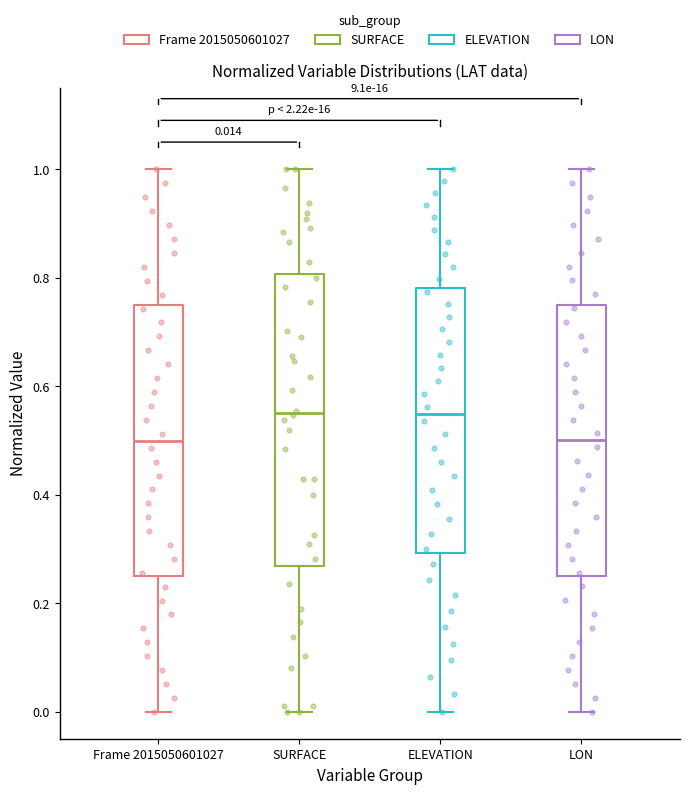

Which box is the tallest, from its lower edge to its upper edge?

SURFACE